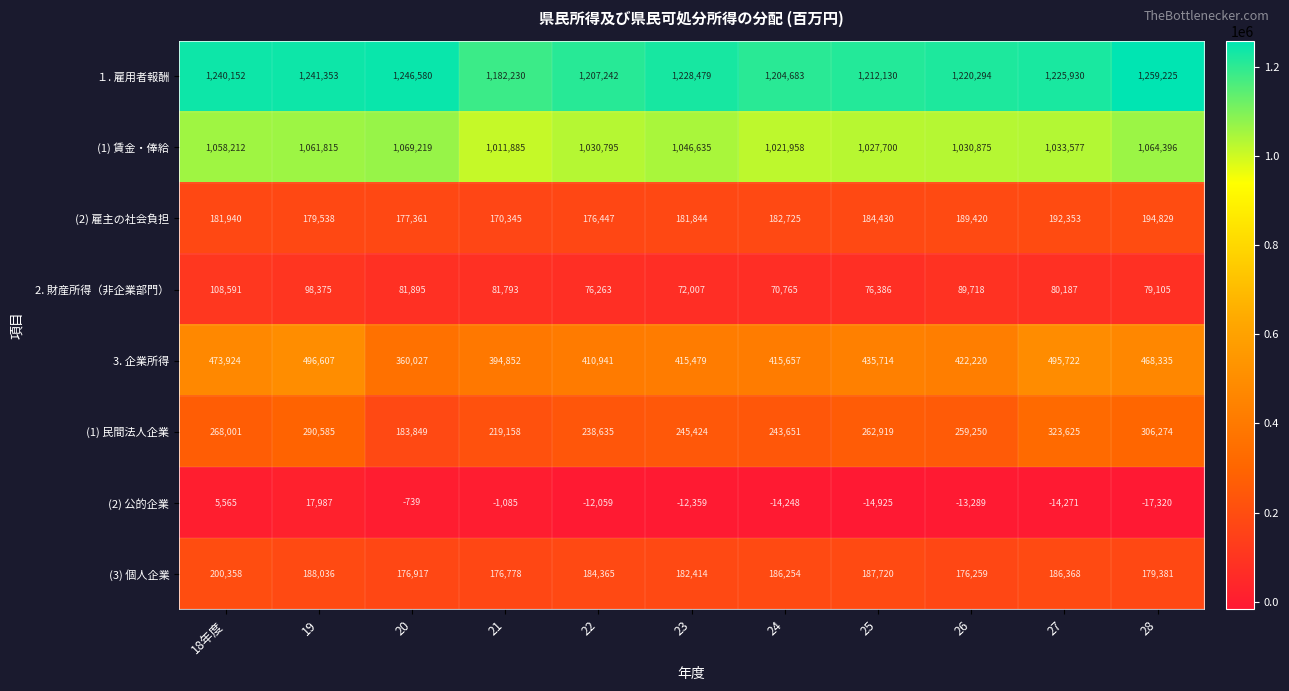

What is the average value of the 3. 企業所得 series?

435407